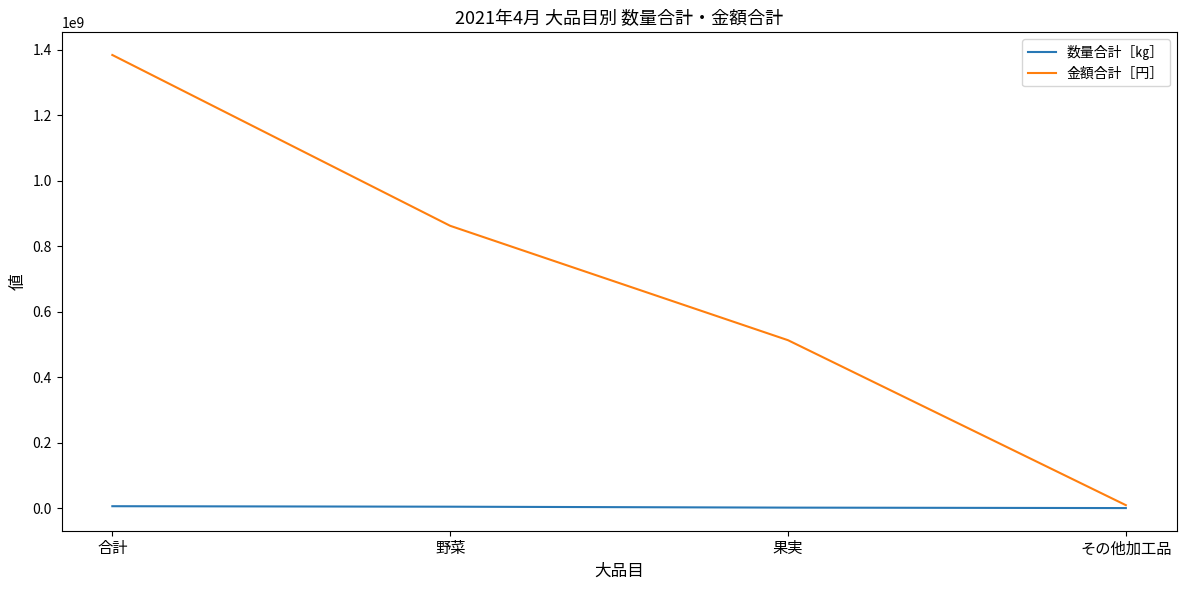

True or false: 金額合計［円］ has a value of 863374572 at 果実.

False